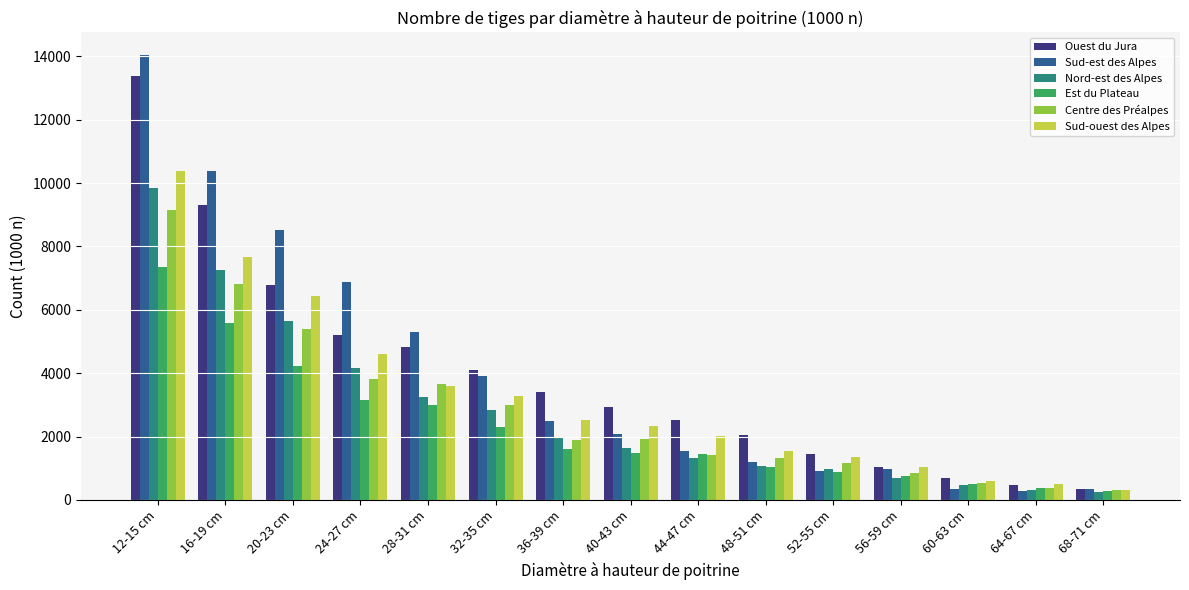

What is the label of the 13th bar from the right?

20-23 cm